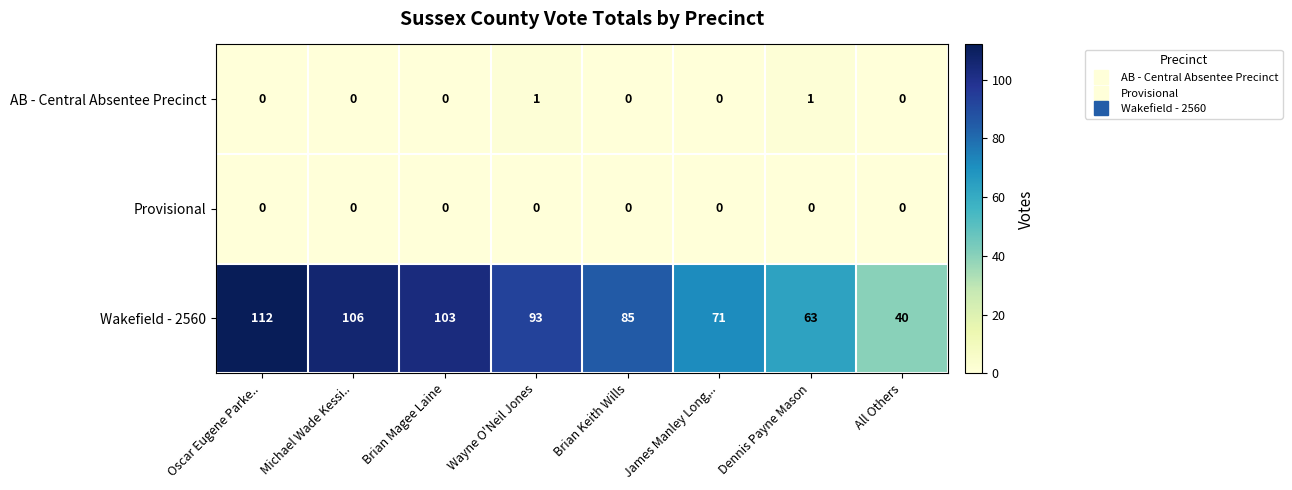

Which series has the largest range (max minus min)?

Wakefield - 2560